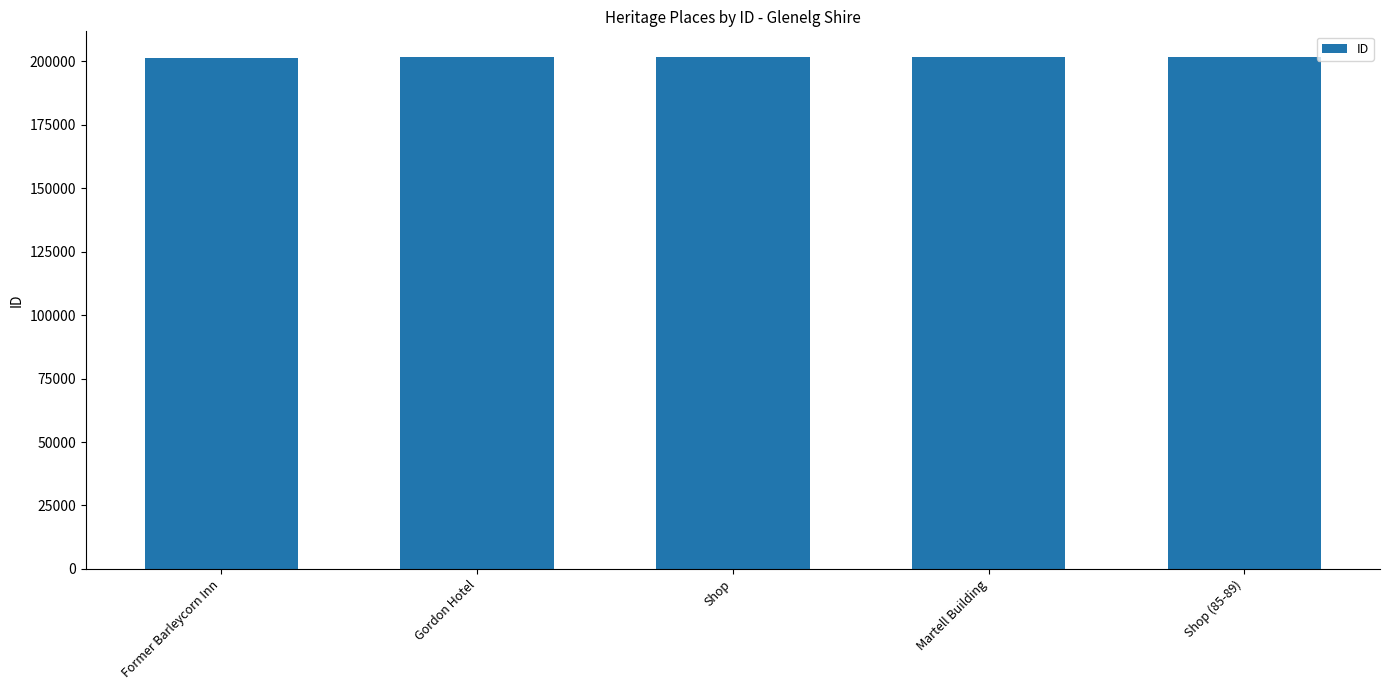

What is the difference between the values at Shop and Former Barleycorn Inn?

476